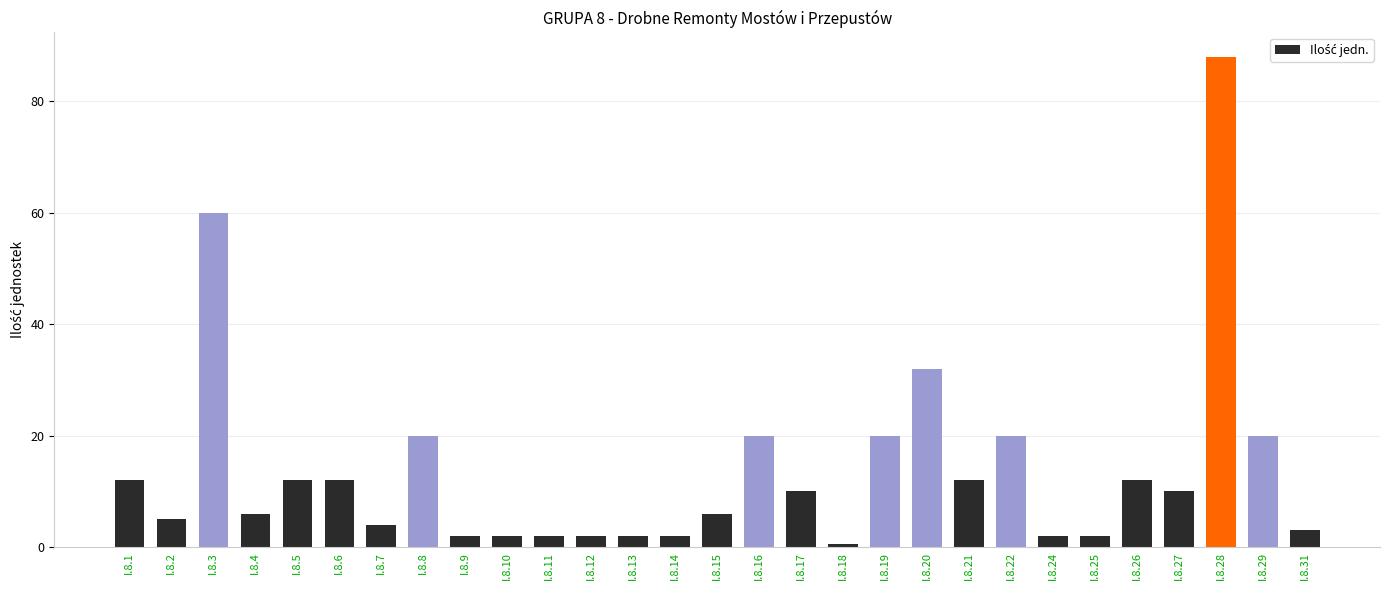

What is the difference between the second highest and second lowest values?

58.0